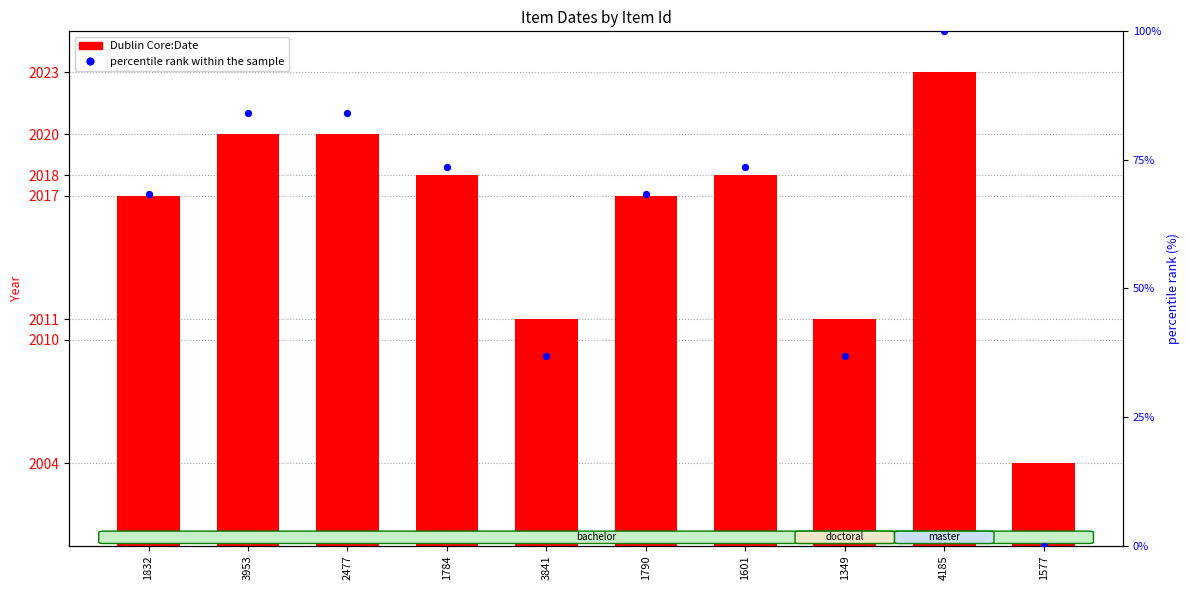

Which series reaches the minimum Y coordinate?

percentile rank within the sample